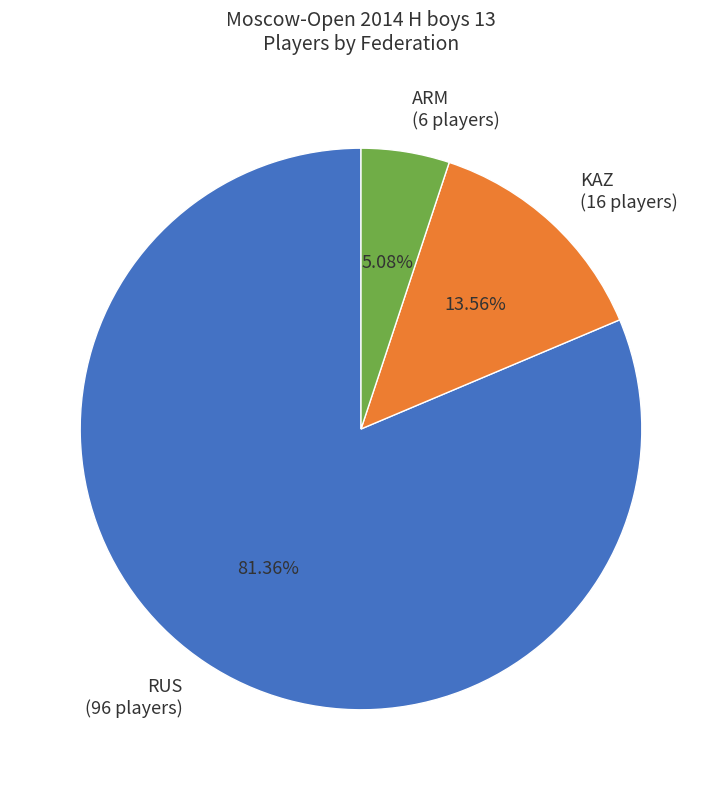

Count the number of slices in the pie.

3